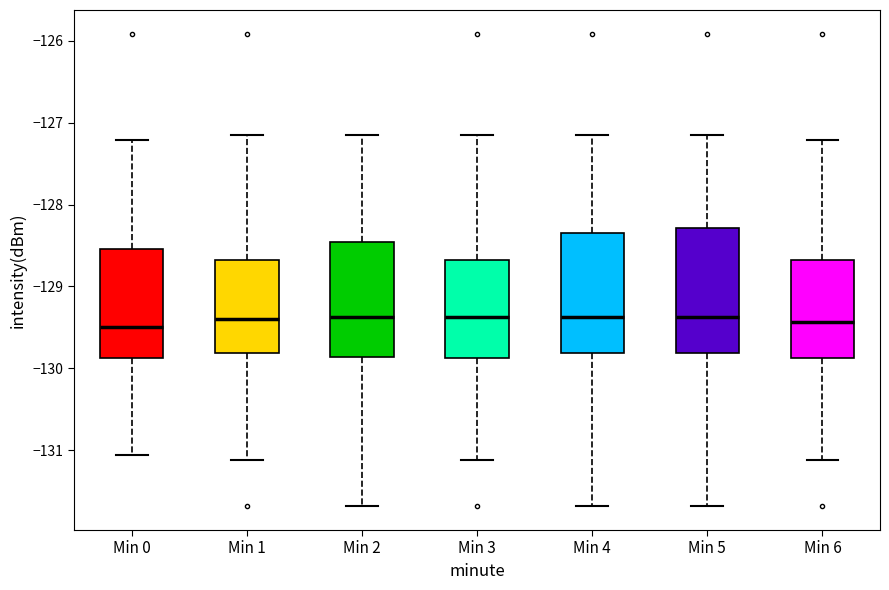

Reading left to right, transcribe this box plot: for each box, give where its median line is, the range the box spans, and where its two whiskers end, as read against the y-axis. The values are not printed on the chart, so give them approximately, as read against the axis.

Min 0: median -129.5, box -129.9 to -128.5, whiskers -131.1 to -127.2
Min 1: median -129.4, box -129.8 to -128.7, whiskers -131.1 to -127.1
Min 2: median -129.4, box -129.9 to -128.5, whiskers -131.7 to -127.1
Min 3: median -129.4, box -129.9 to -128.7, whiskers -131.1 to -127.1
Min 4: median -129.4, box -129.8 to -128.3, whiskers -131.7 to -127.1
Min 5: median -129.4, box -129.8 to -128.3, whiskers -131.7 to -127.1
Min 6: median -129.4, box -129.9 to -128.7, whiskers -131.1 to -127.2